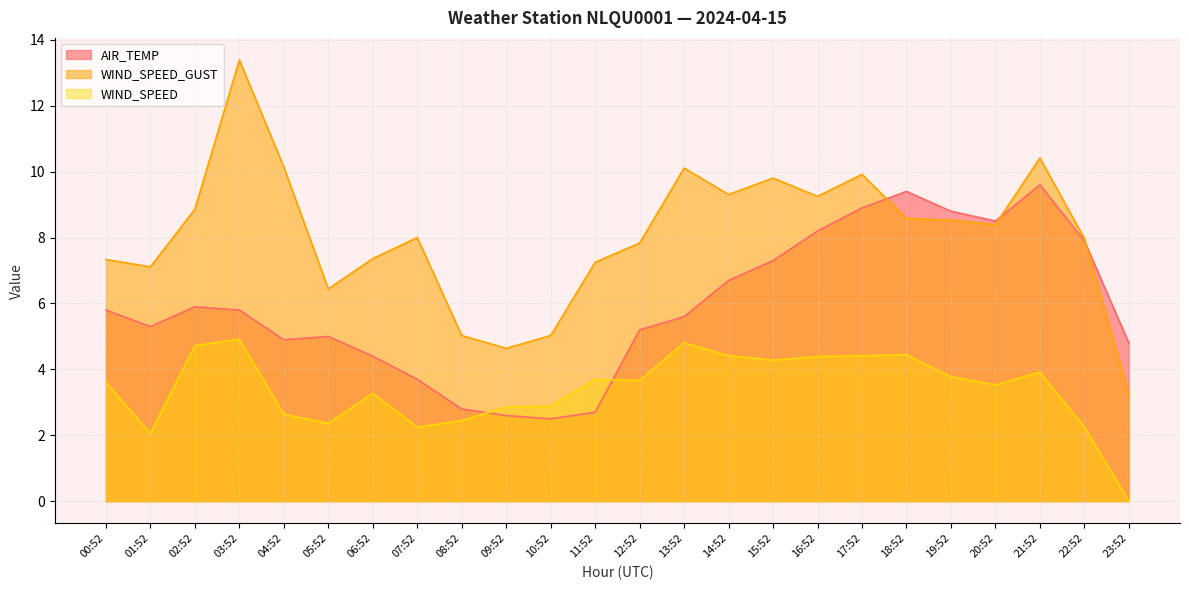

Which series changed the most between 13:52 and 16:52?

AIR_TEMP